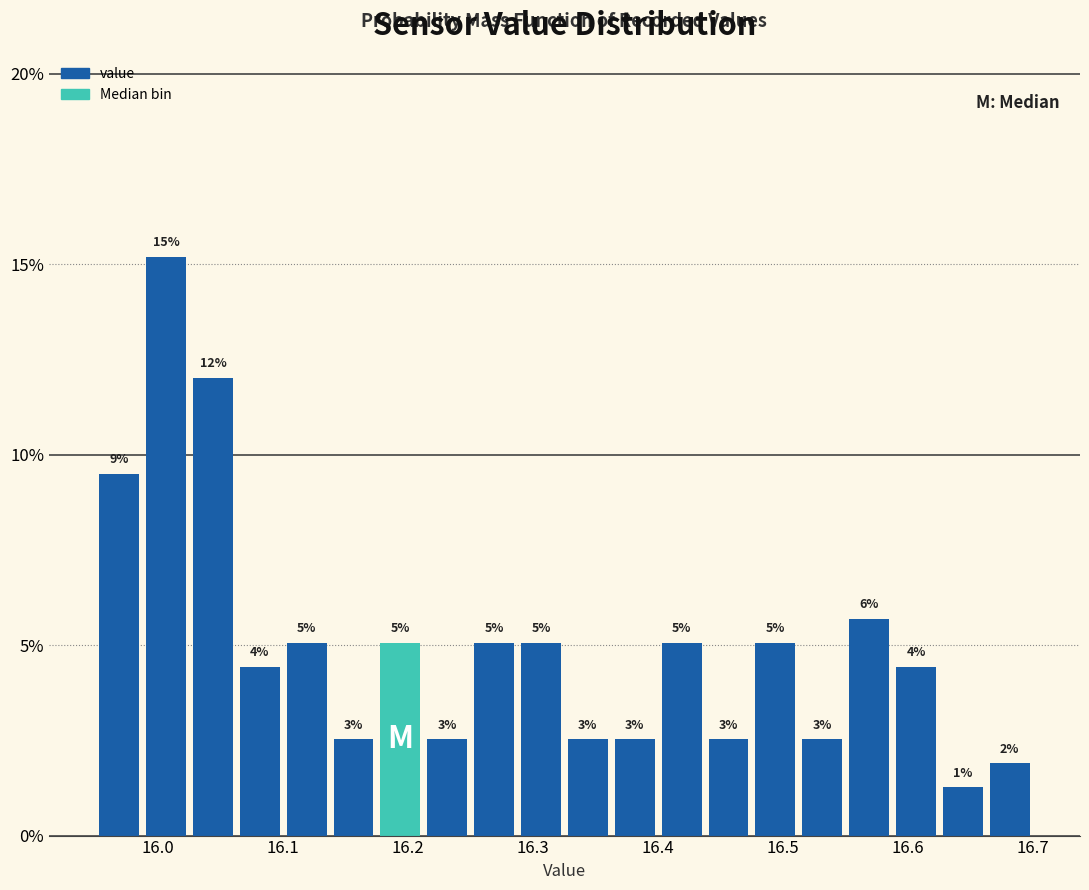

Around what value on the x-axis is the tallest bar? Give the approximate position of its centre, as read against the axis.

16.01